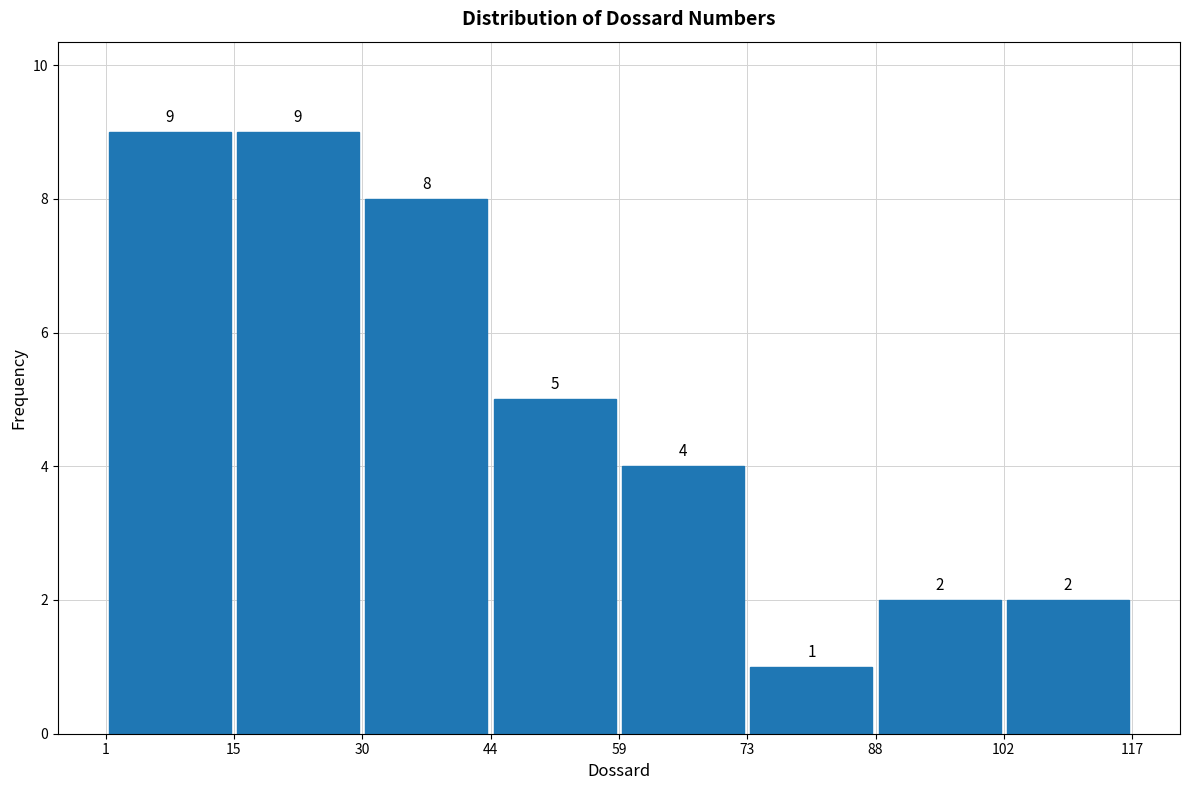

What is the height of the bar covering 15 to 30 on the x-axis?

9